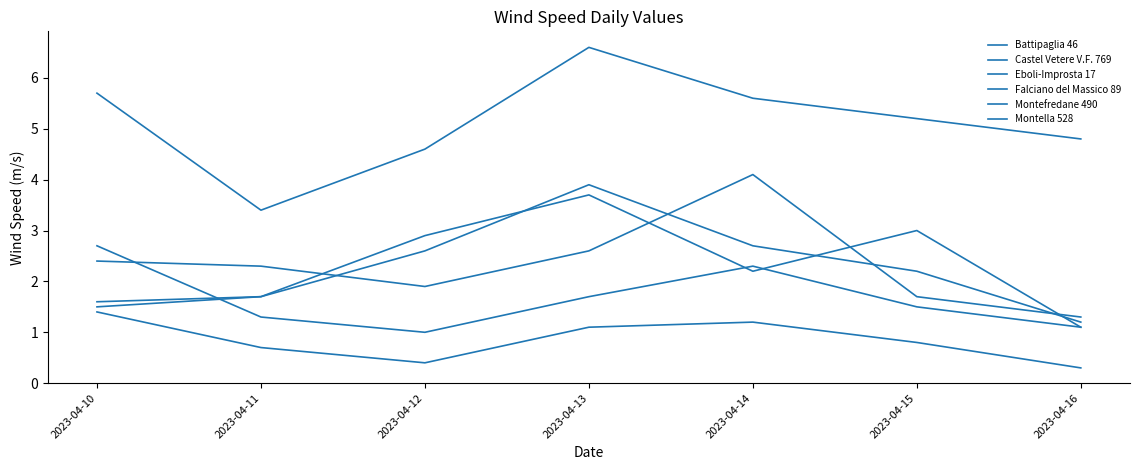

How many lines are shown in the chart?

6